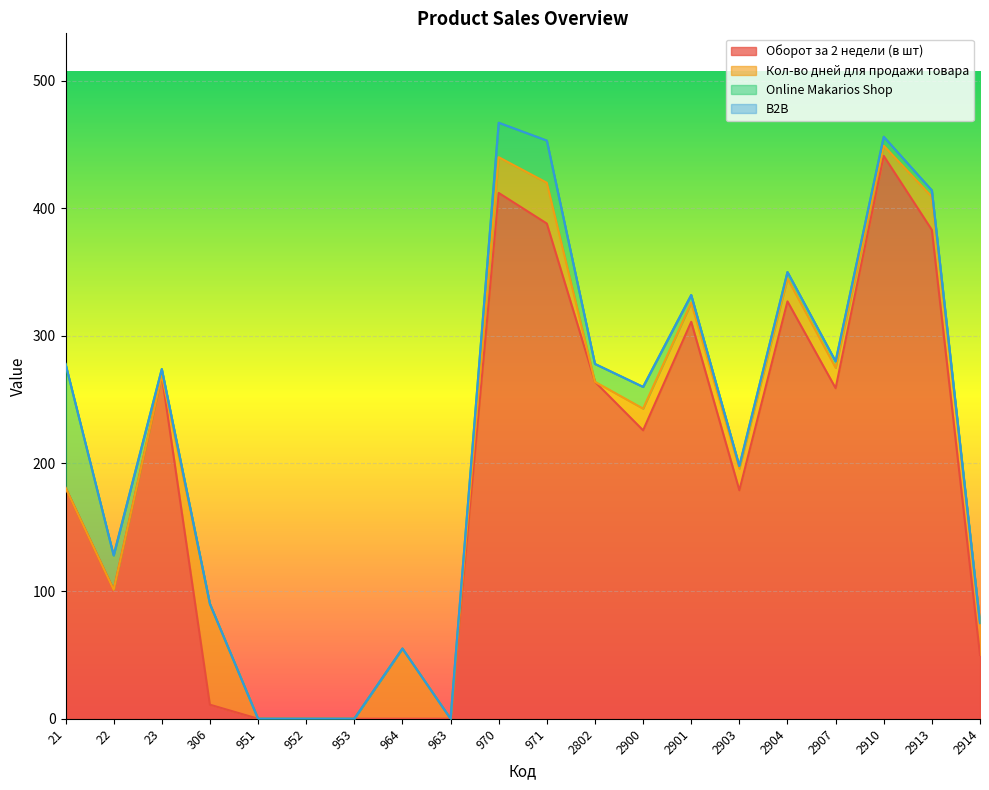

Which series has the largest range (max minus min)?

Оборот за 2 недели (в шт)